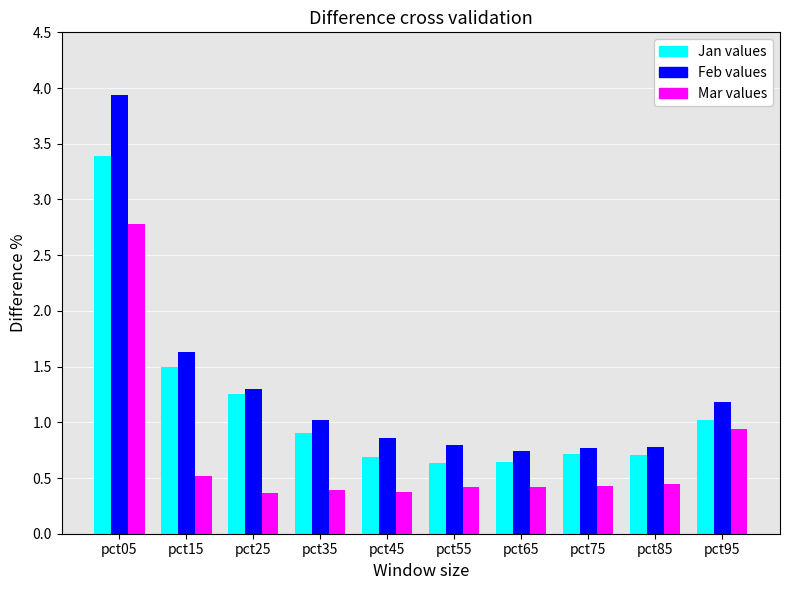

What is the spread (max minus min) of values at pct85?

0.3